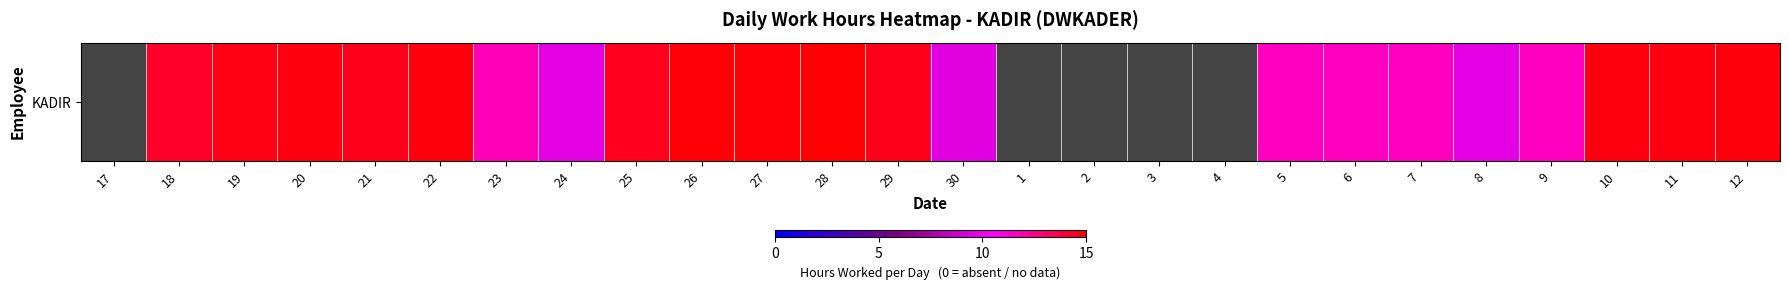

What is the difference between the second highest and minimum values?

14.9